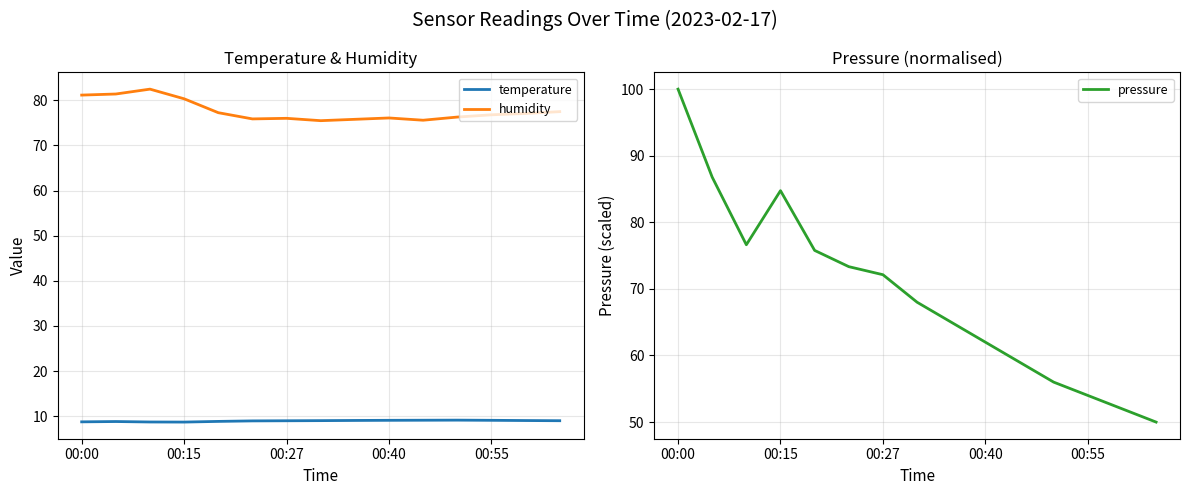

What is the maximum value shown in the chart?

100.0